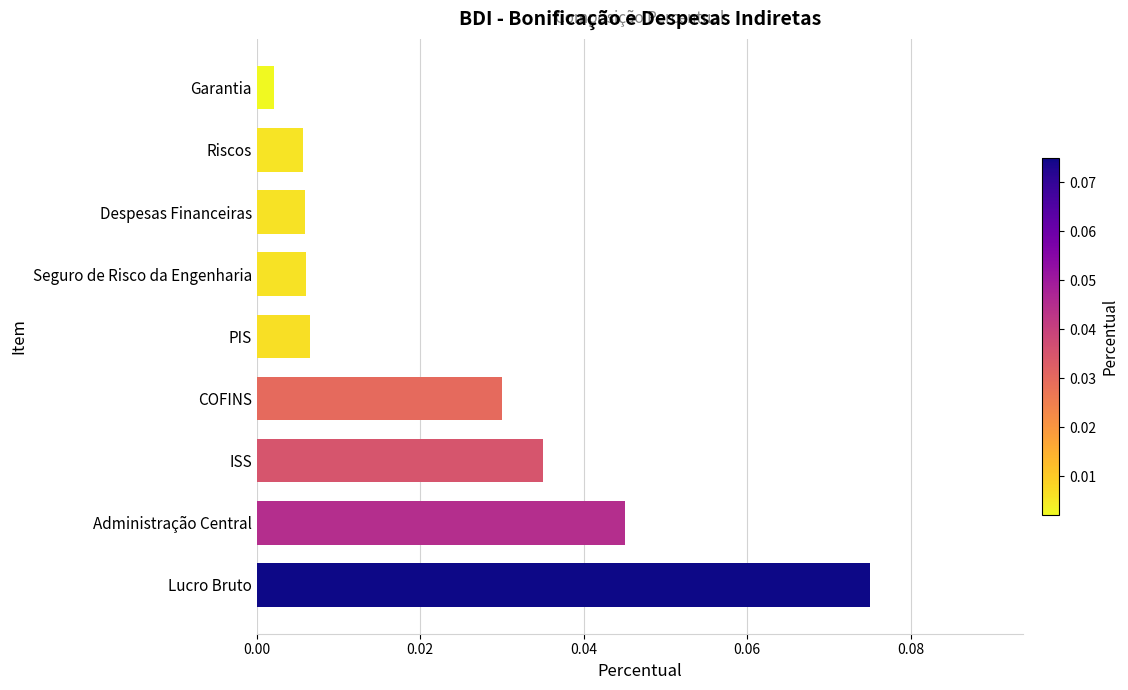

At which category does the chart reach its peak across all series?

Lucro Bruto